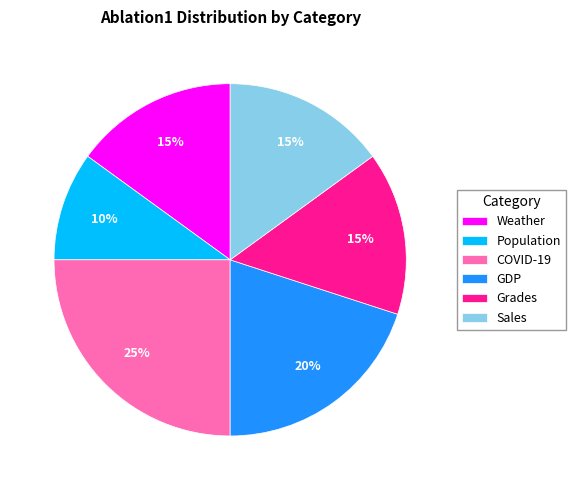

To the nearest percent, what is the difference between the largest and smallest slice percentages?

15%